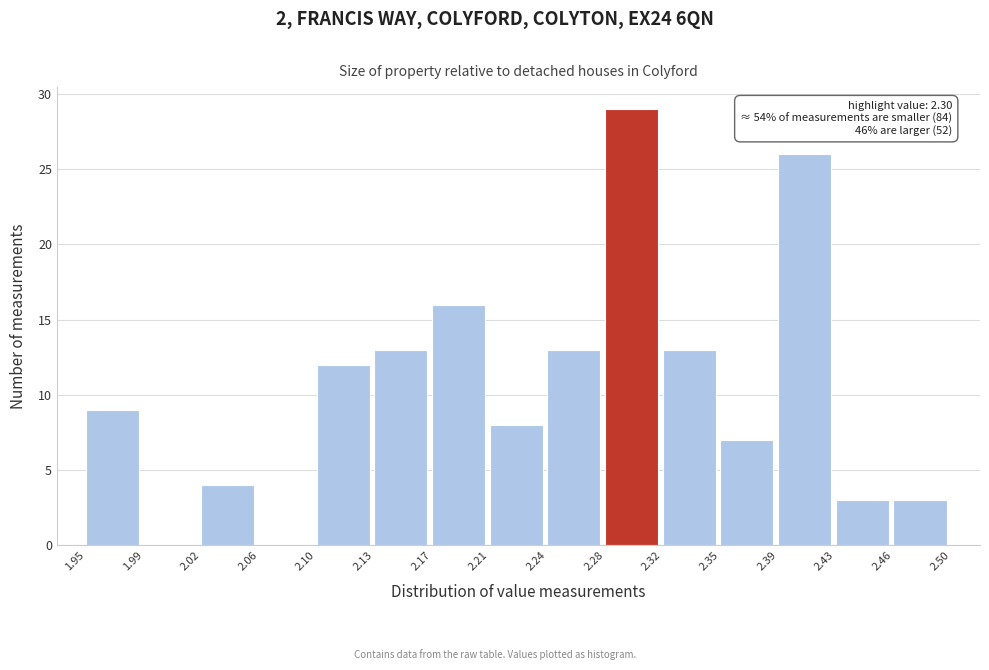

Which range on the x-axis has the tallest bar?

2.28 to 2.32